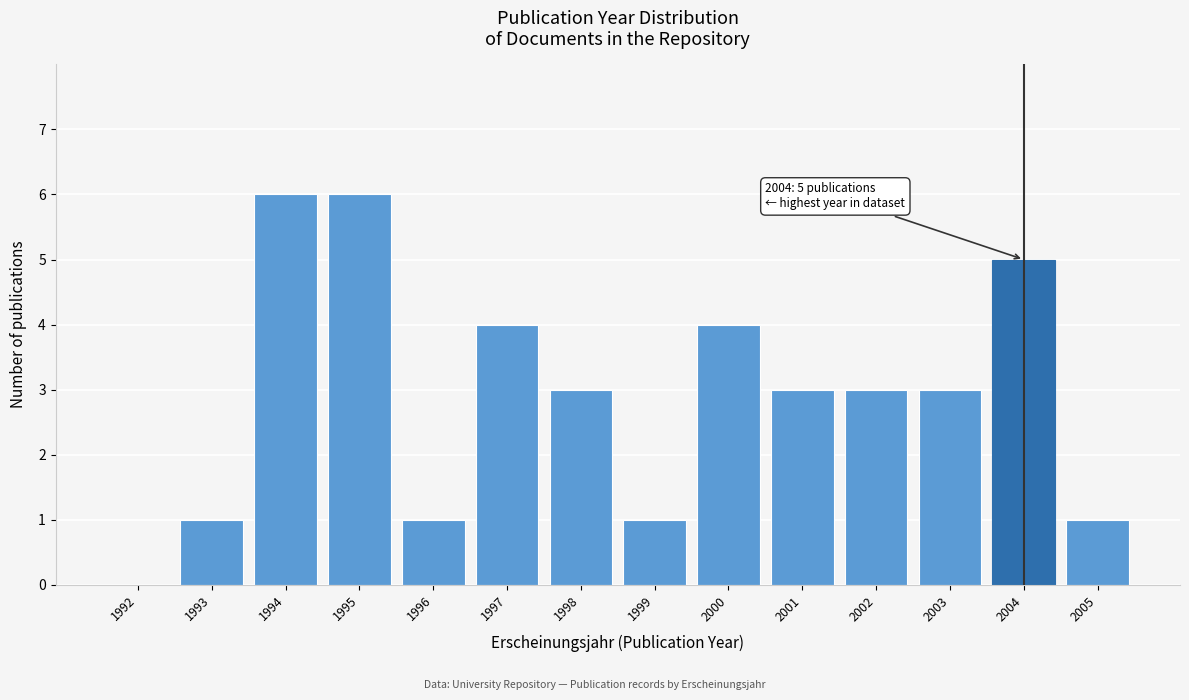

Reading left to right, what are all the values shown in this chart?

1992=0	1993=1	1994=6	1995=6	1996=1	1997=4	1998=3	1999=1	2000=4	2001=3	2002=3	2003=3	2004=5	2005=1